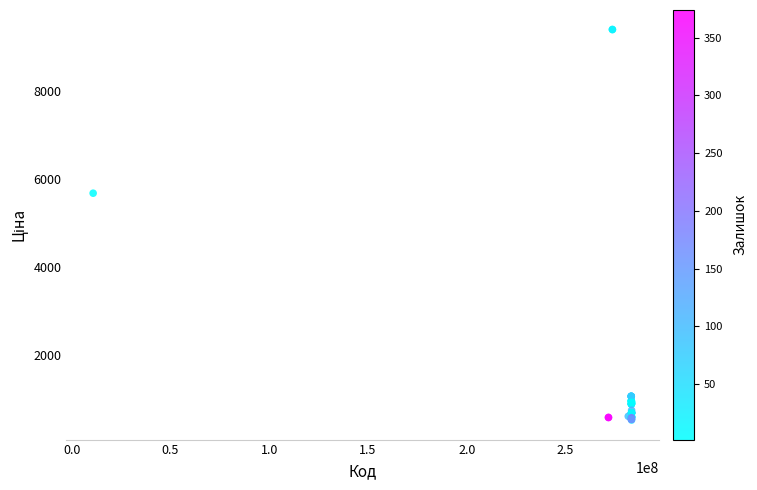

What Y value in the scatter plot is closest to 4957?

5673.8